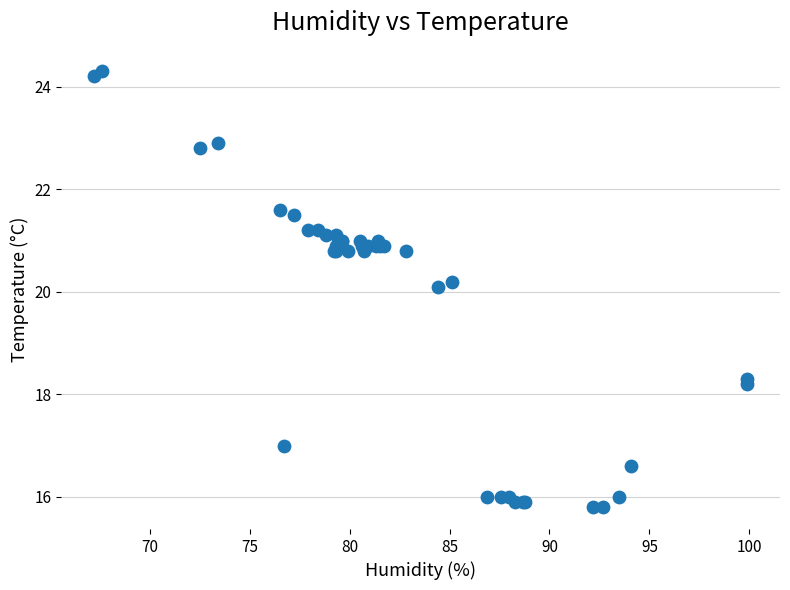

What Y value in the scatter plot is closest to 20?

20.1